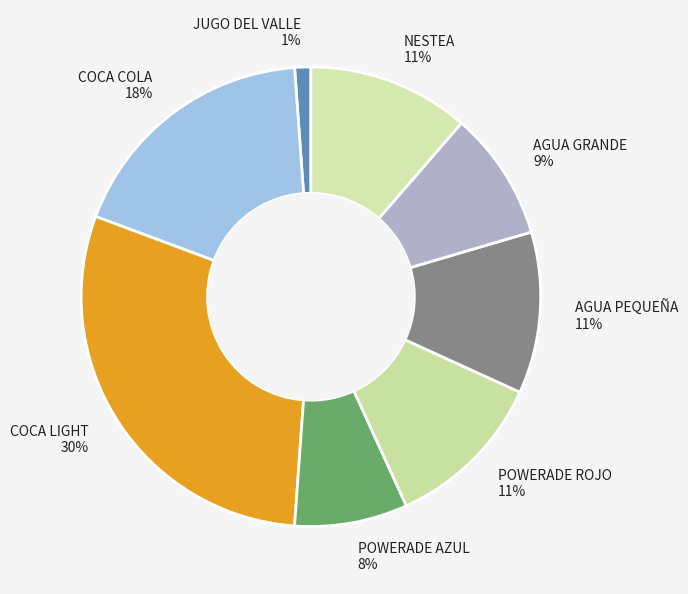

To the nearest percent, what portion does AGUA PEQUEÑA represent?

11%